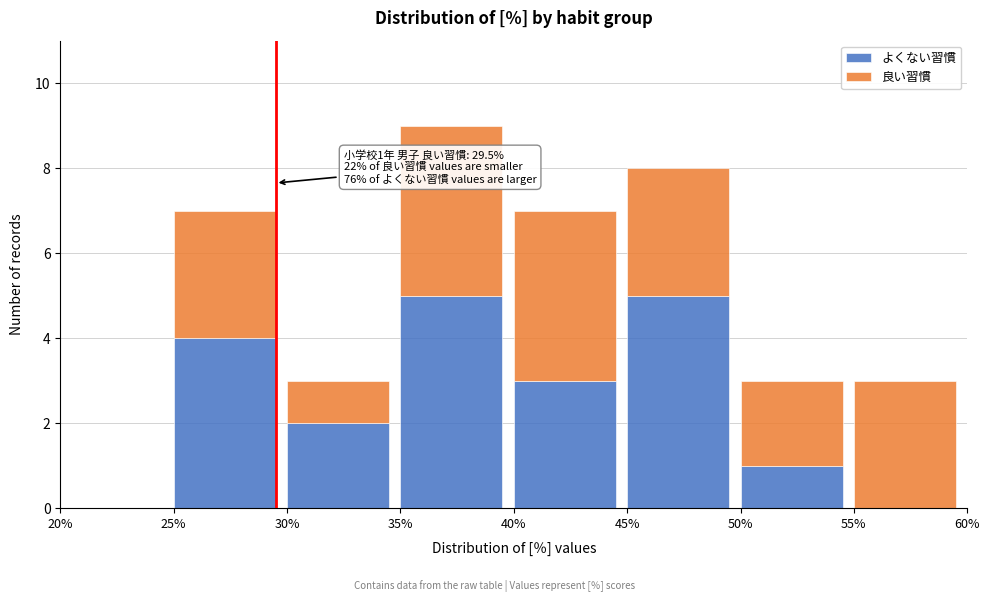

Reading left to right, list the values for the よくない習慣 series.

20%=0	25%=4	30%=2	35%=5	40%=3	45%=5	50%=1	55%=0